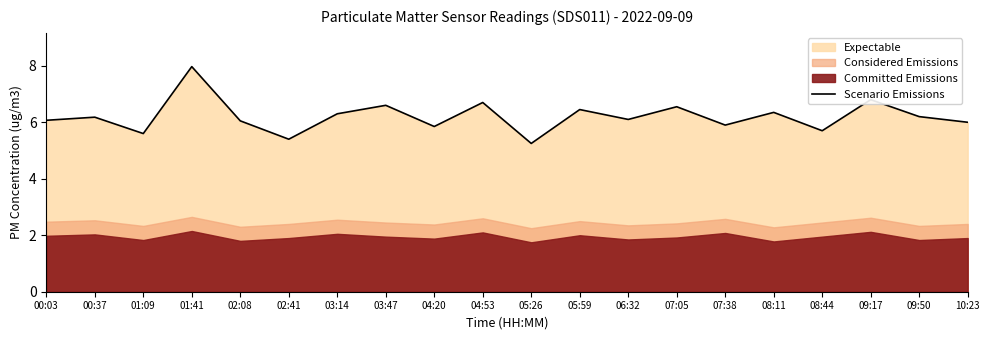

True or false: the data has more than 1 interior local peaks.

True